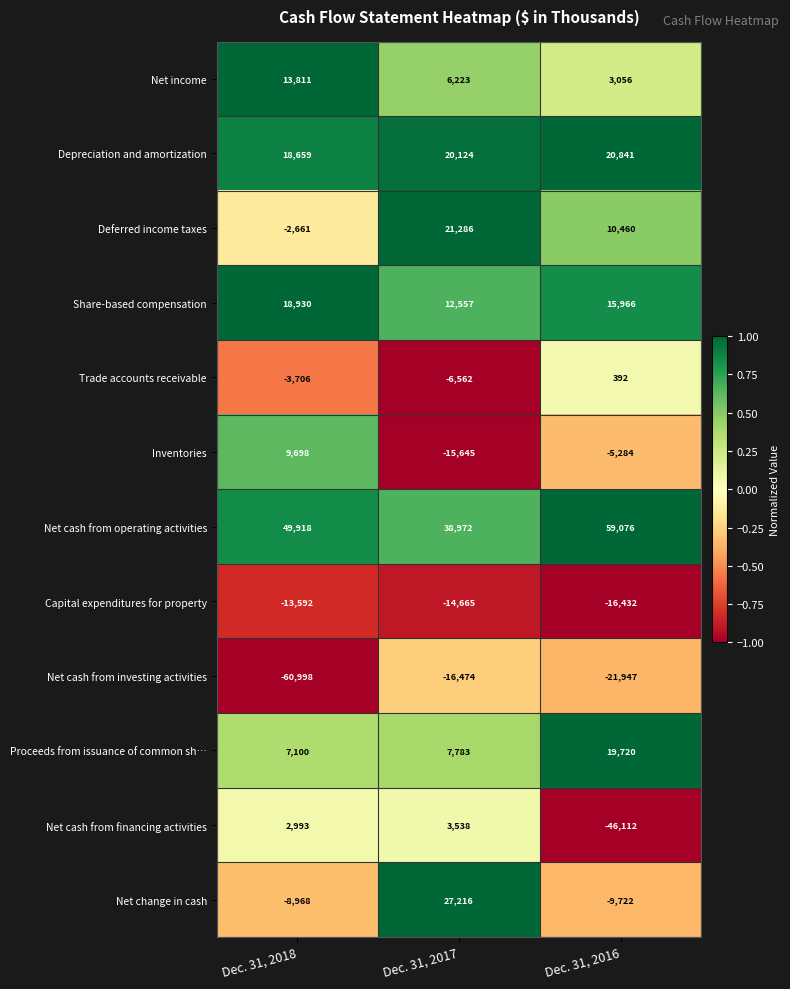

The Net cash from financing activities series shows -46112 at Dec. 31, 2016. True or false?

True